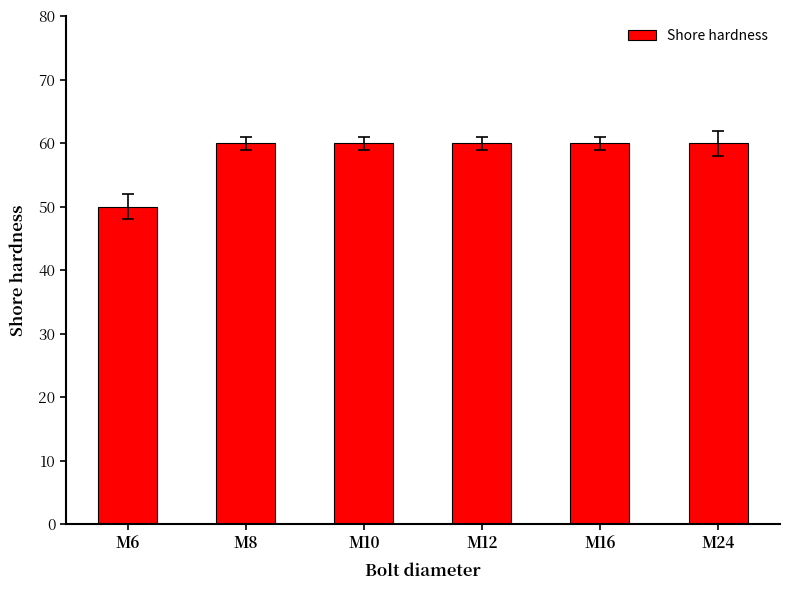

What is the difference between the maximum and minimum values?

10